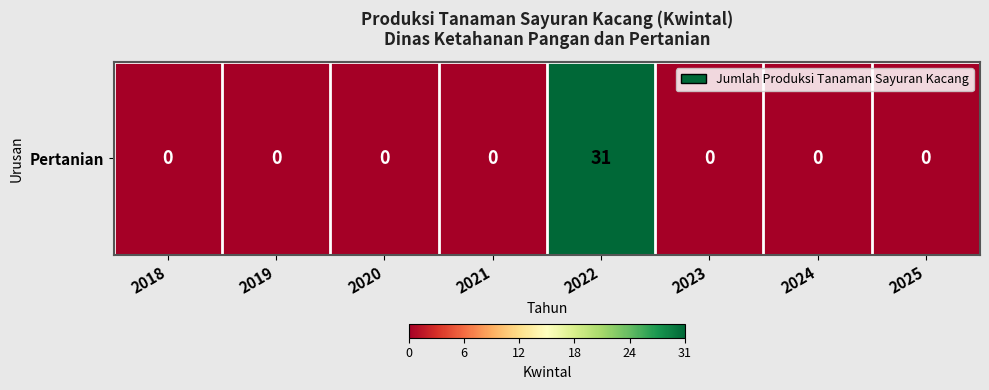

The value at 2024 is 0. True or false?

True